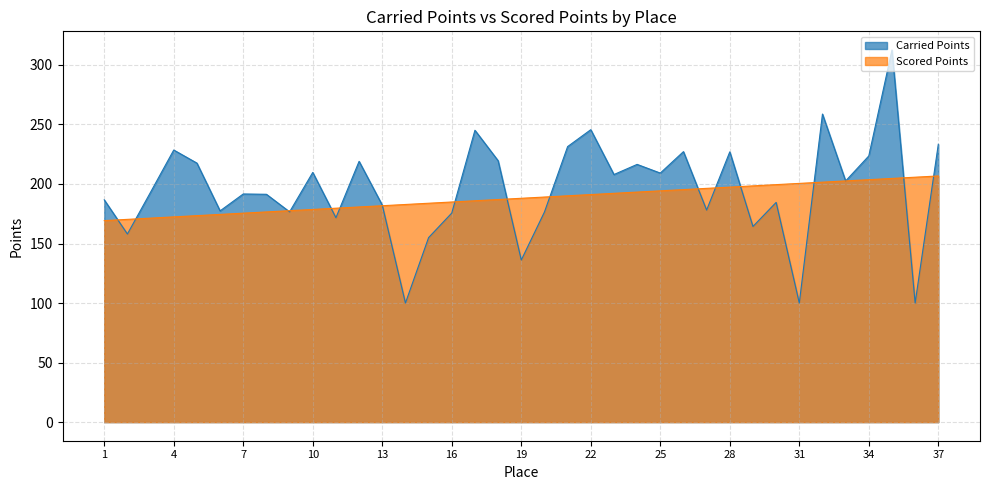

Reading left to right, transcribe all the data shown in this chart.

Carried Points: 1=186.7	2=158.0	3=193.1	4=228.5	5=217.6	6=177.4	7=191.6	8=191.4	9=176.6	10=209.7	11=171.7	12=219.0	13=182.3	14=100.0	15=155.0	16=175.6	17=245.1	18=219.6	19=136.1	20=176.4	21=231.4	22=245.6	23=207.9	24=216.5	25=209.2	26=227.2	27=178.1	28=227.0	29=164.3	30=184.5	31=100.0	32=258.8	33=202.6	34=223.6	35=312.6	36=100.0	37=233.3
Scored Points: 1=169.3	2=170.3	3=171.3	4=172.4	5=173.4	6=174.5	7=175.5	8=176.5	9=177.6	10=178.6	11=179.7	12=180.7	13=181.8	14=182.8	15=183.8	16=184.9	17=185.9	18=187.0	19=188.0	20=189.0	21=190.1	22=191.1	23=192.2	24=193.2	25=194.3	26=195.3	27=196.3	28=197.4	29=198.4	30=199.5	31=200.5	32=201.5	33=202.6	34=203.6	35=204.7	36=205.7	37=206.8